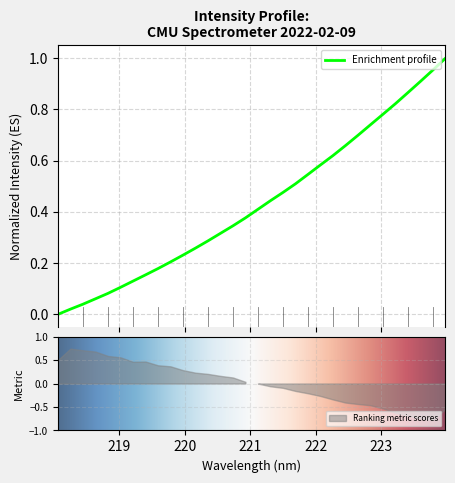

How many lines are shown in the chart?

1